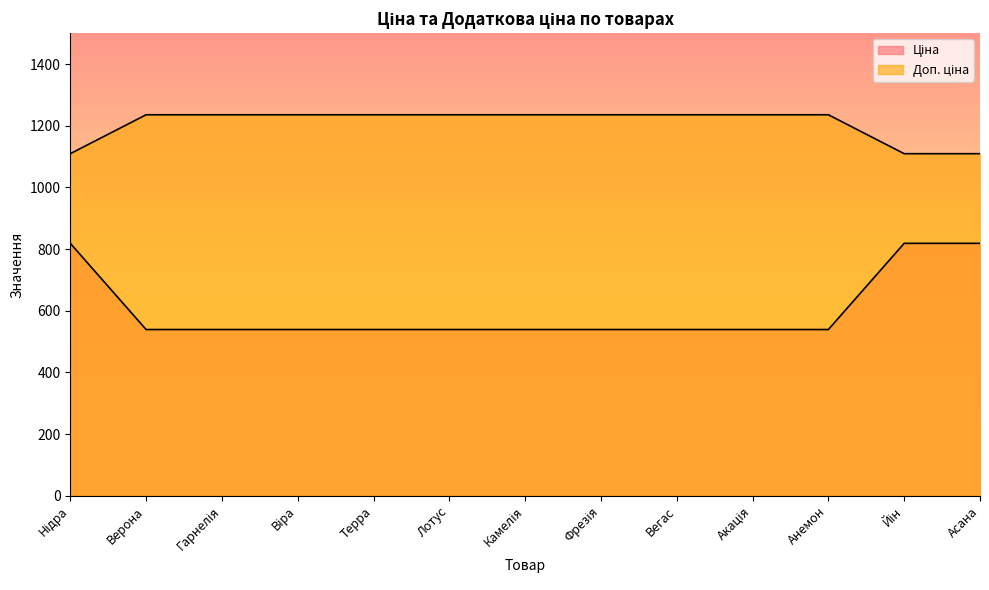

Read the Доп. ціна value at Акація.

1235.4